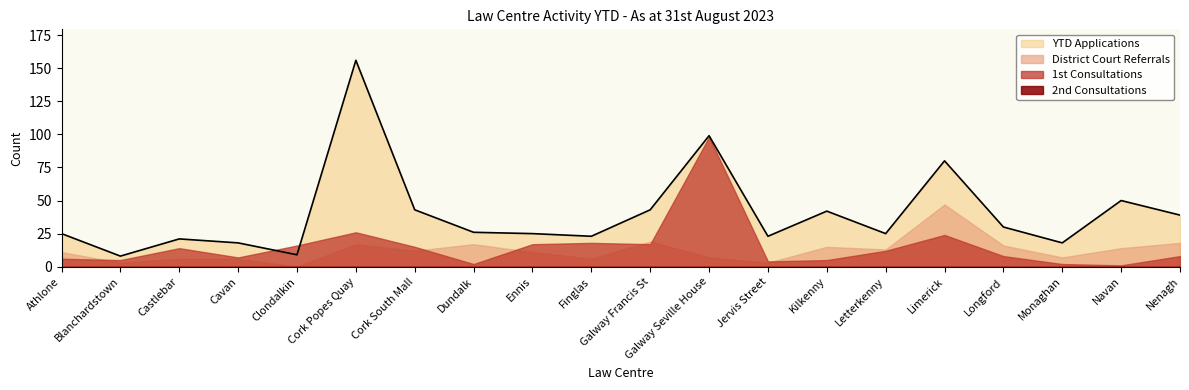

How many lines are shown in the chart?

4